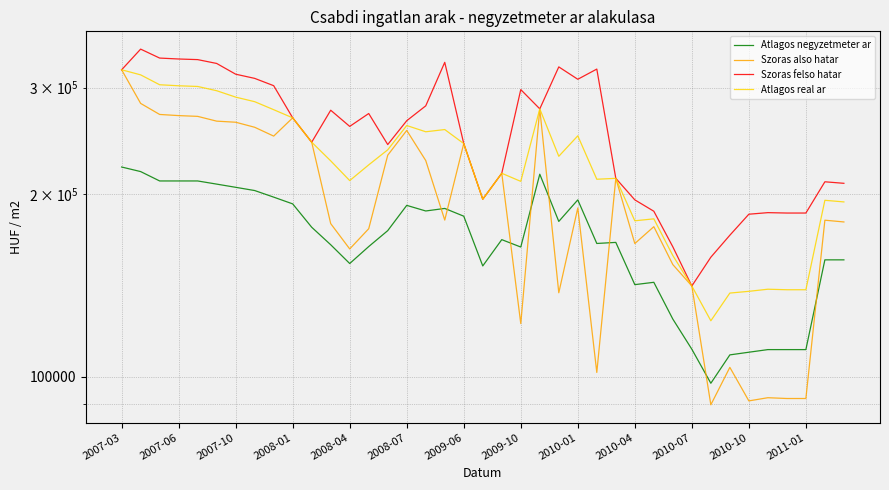

At how many categories does at least one series exceed 308759?

12